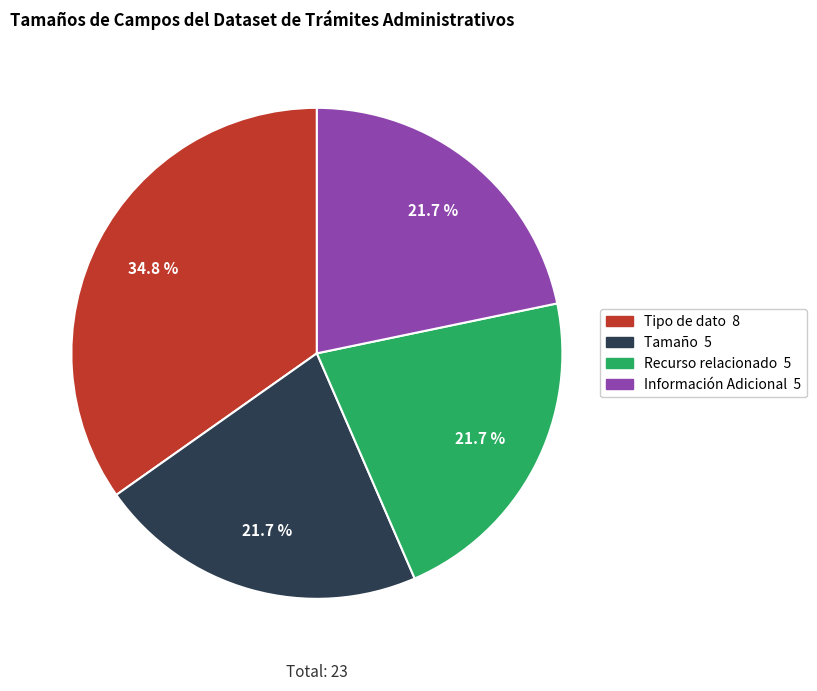

True or false: Tipo de dato accounts for 41% of the total.

False